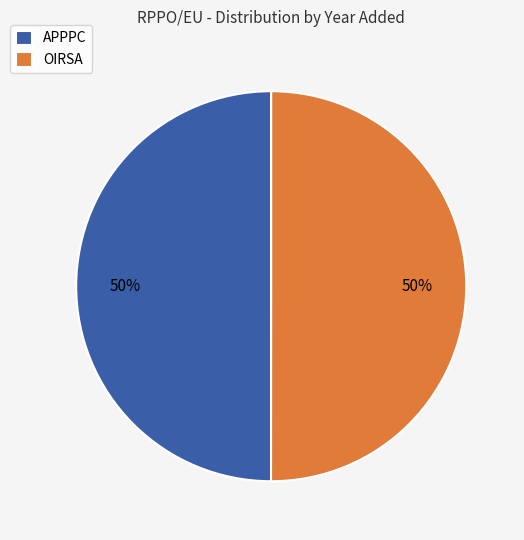

What percentage is the OIRSA slice, to the nearest percent?

50%